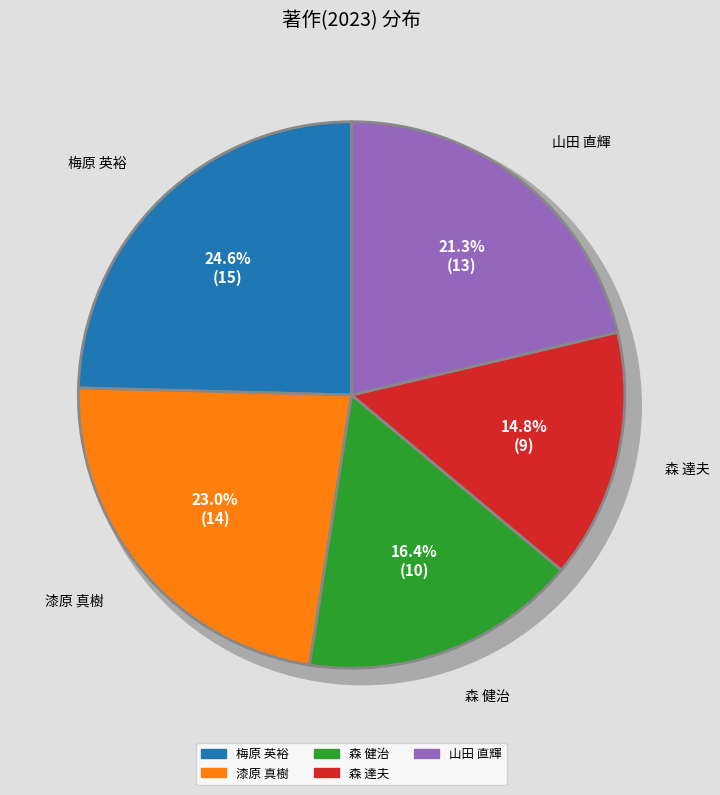

Which category has the biggest portion of the pie?

梅原 英裕